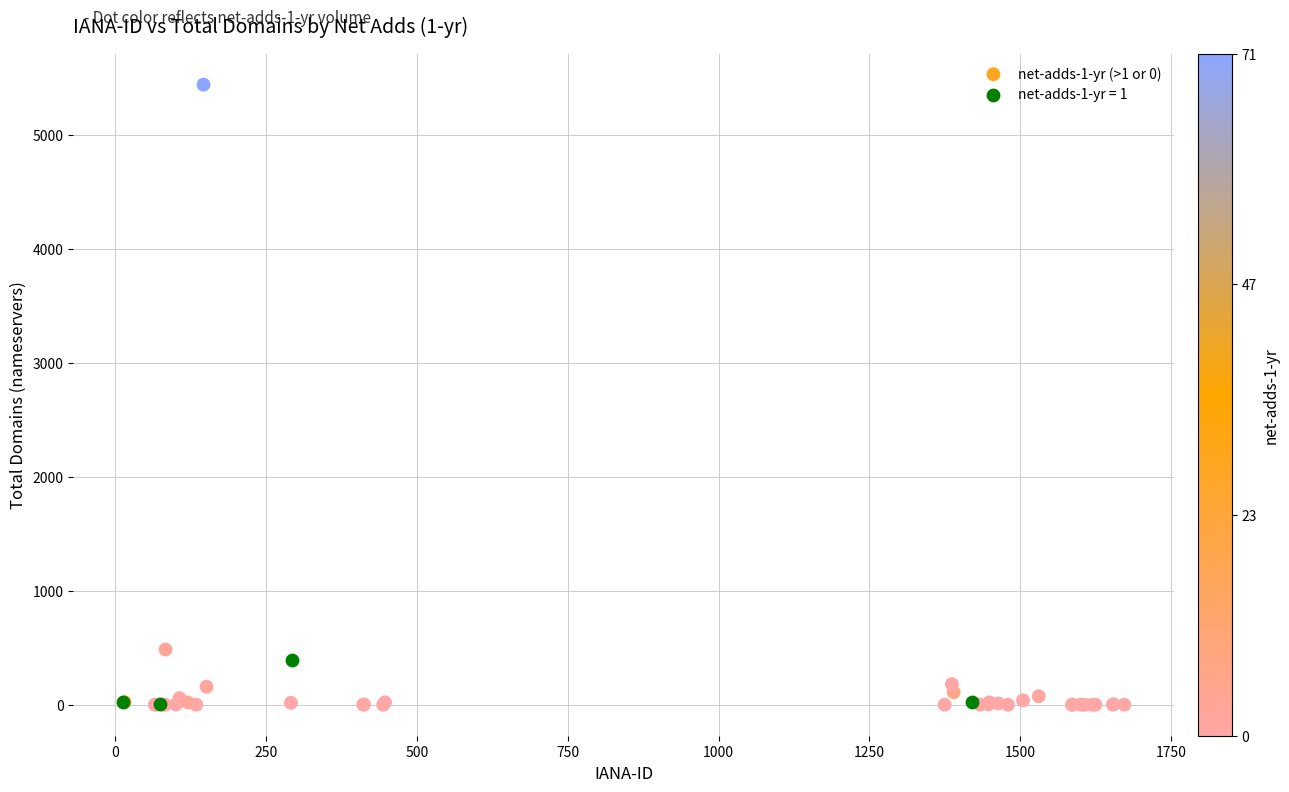

Which series contains the highest Y value?

net-adds-1-yr (>1 or 0)